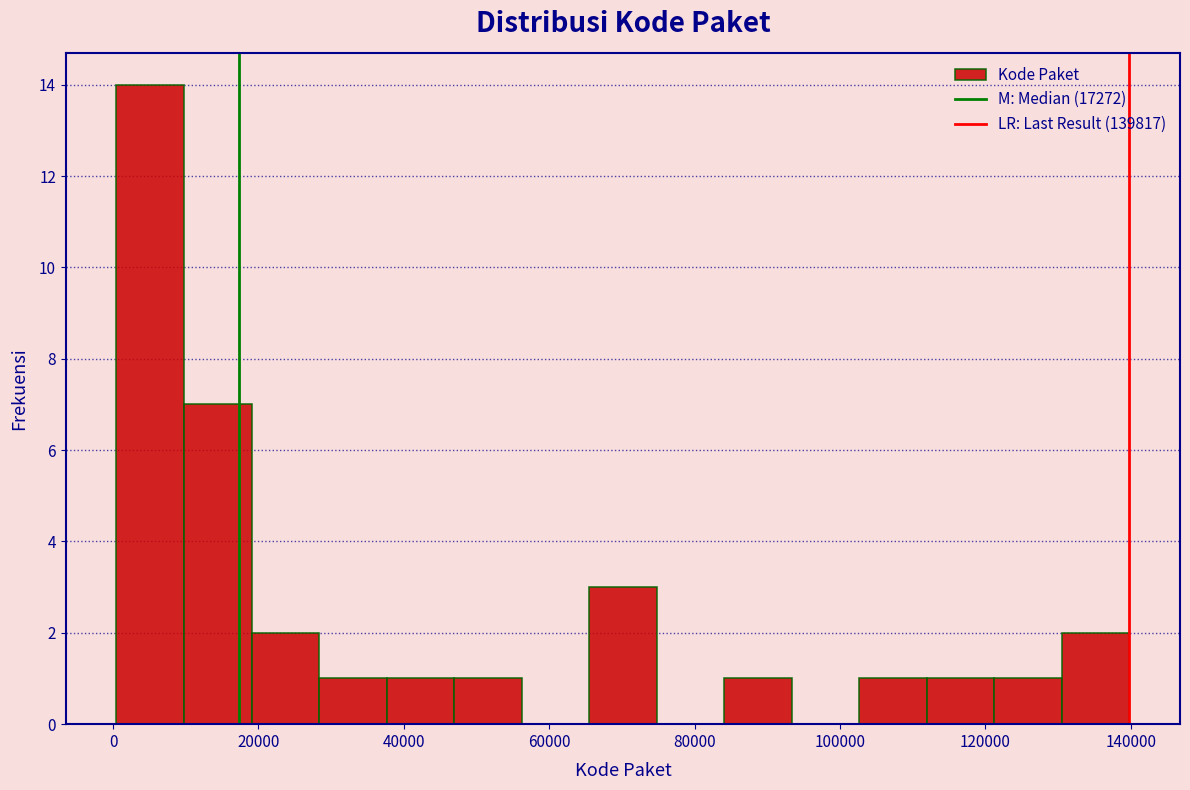

How tall is the bar that spans 20000 to 28000 on the x-axis? Neither the bar edges nor the heights are printed on the chart, so give them approximately, as read against the axes.

2